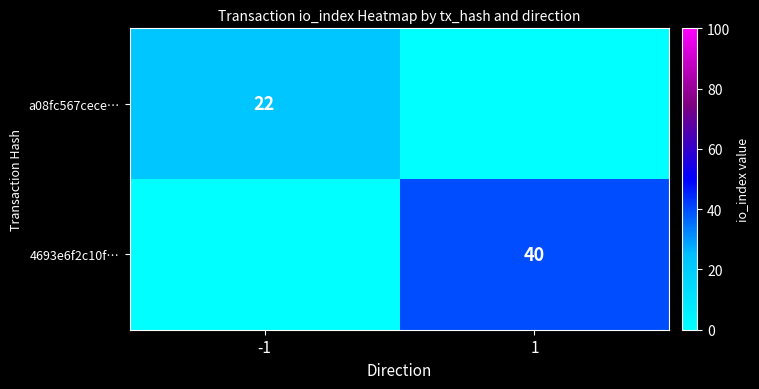

Is the value of 4693e6f2c10f… at 1 greater than the value of a08fc567cece… at -1?

Yes